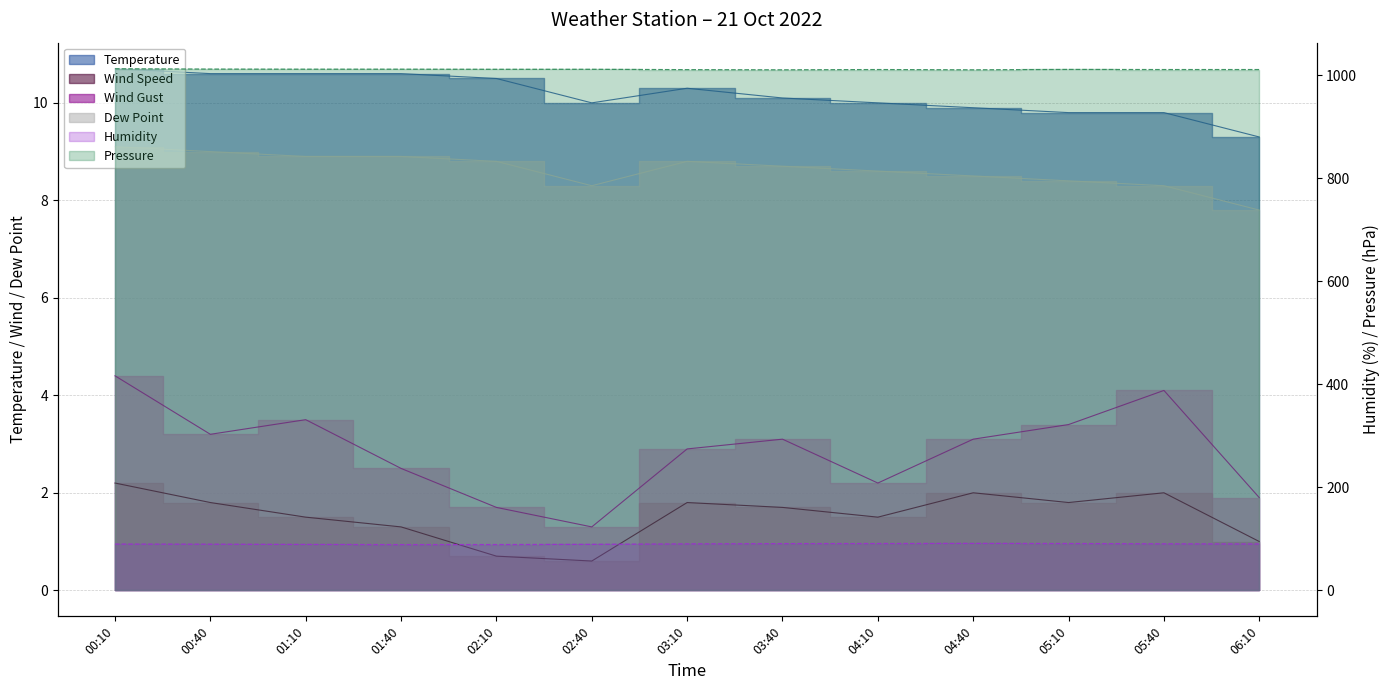

What is the label of the 7th point from the left?

03:10